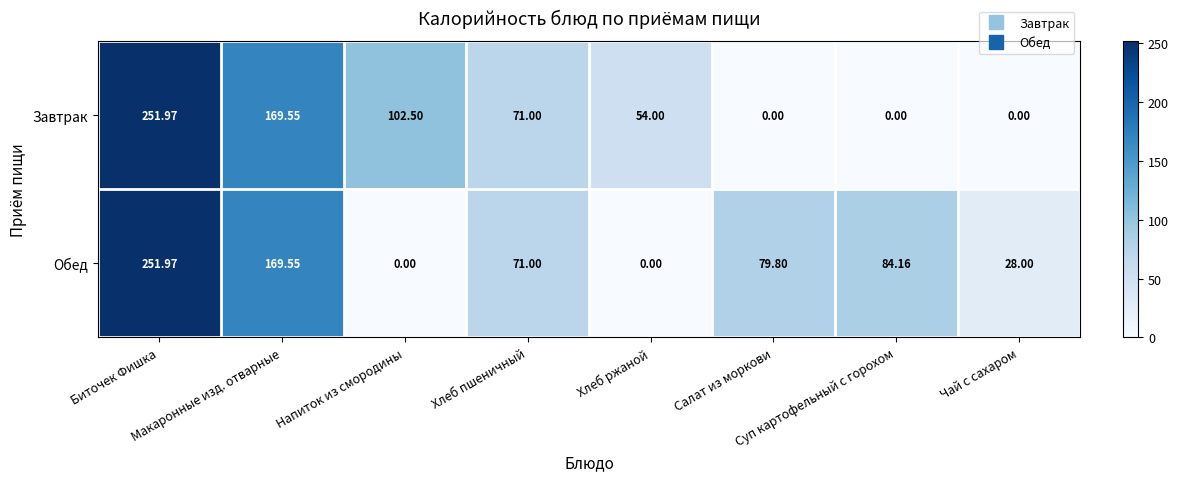

List the series in order of their overall mean, highest first.

Обед, Завтрак